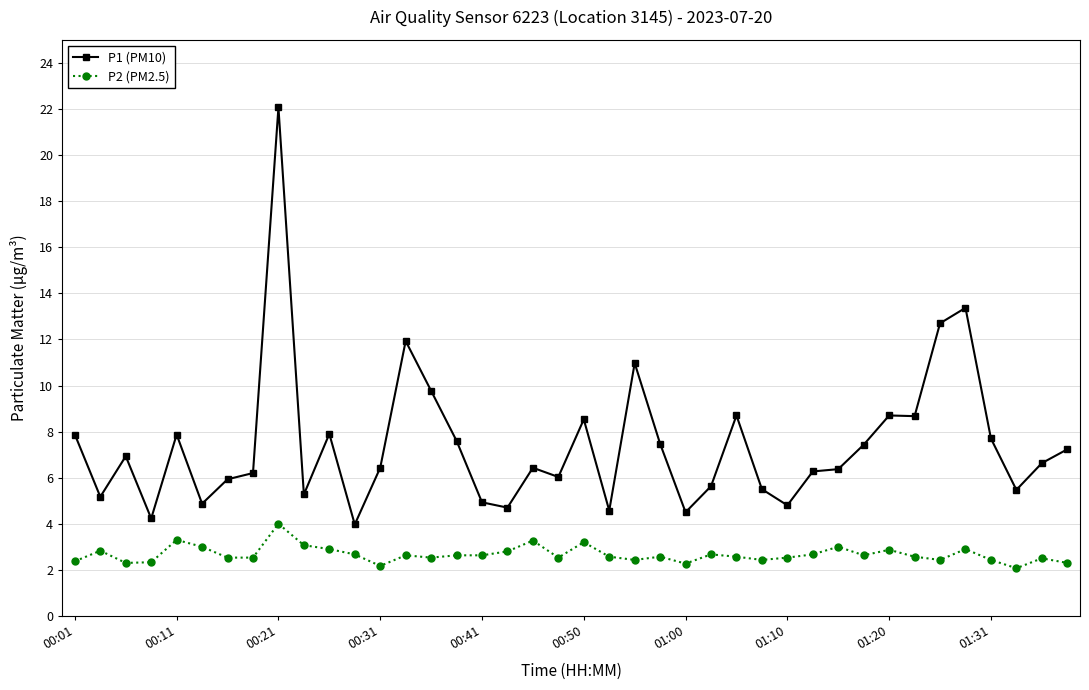

True or false: P2 (PM2.5) has more than 2 interior local peaks.

True